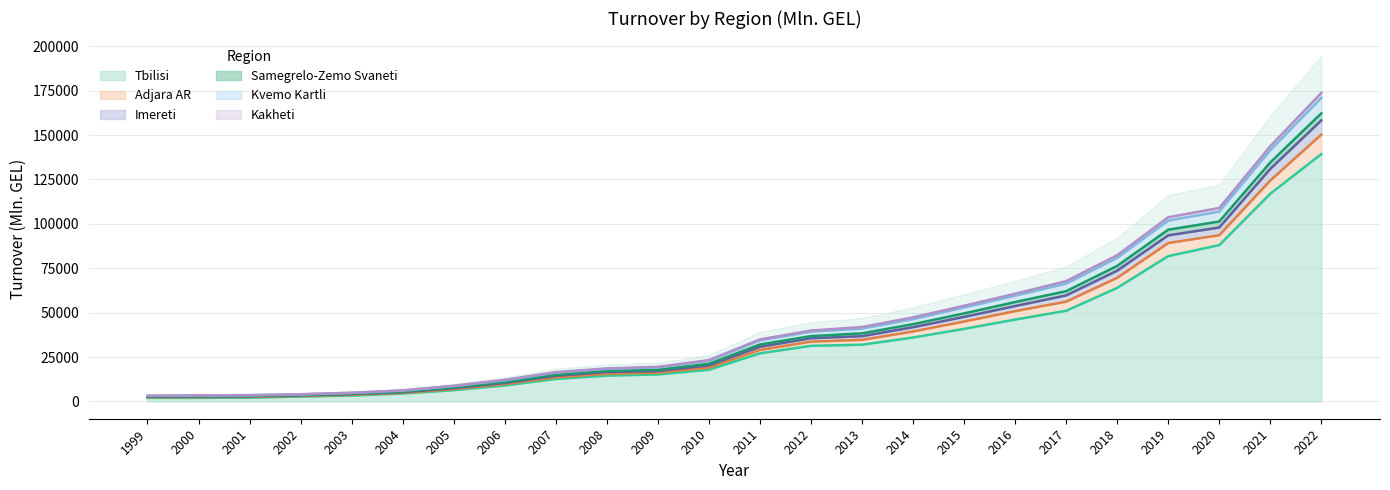

At which label does Kvemo Kartli reach its minimum?

1999